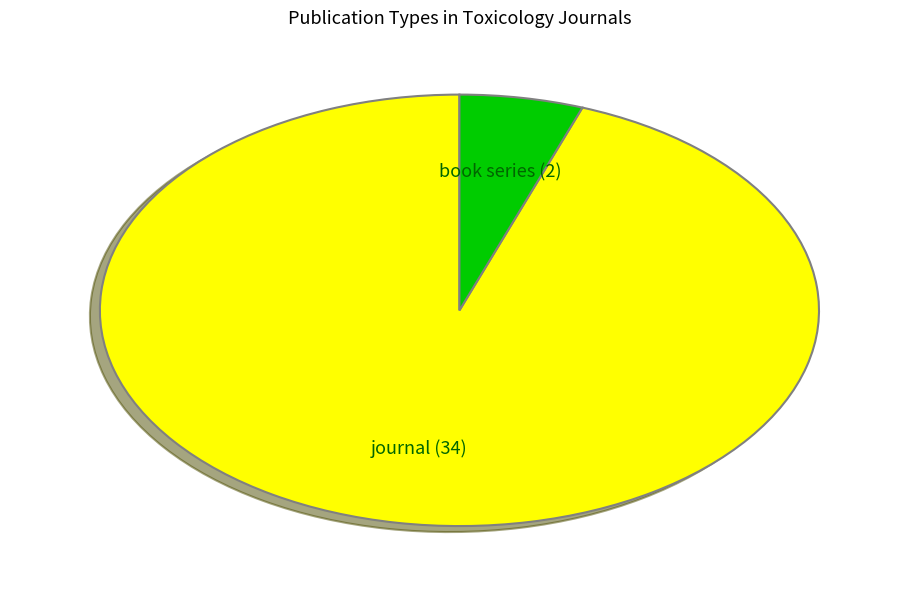

Do journal and book series together represent more than half of the pie?

Yes